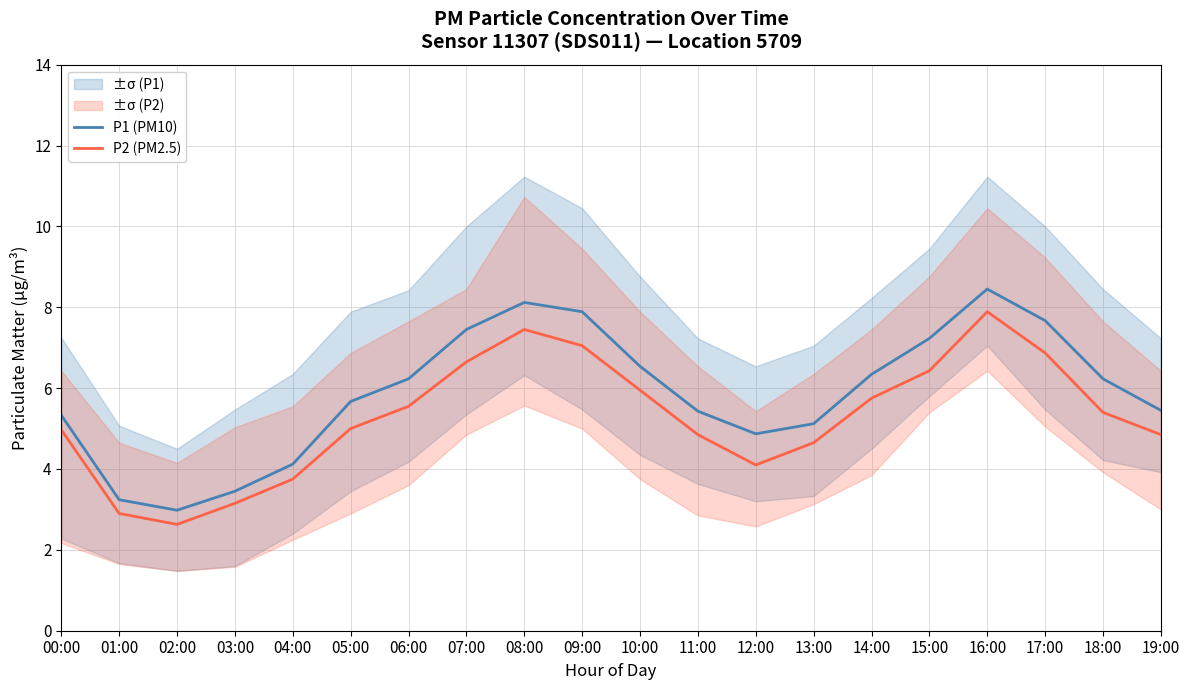

True or false: P1 (PM10) has more than 1 interior local peaks.

True